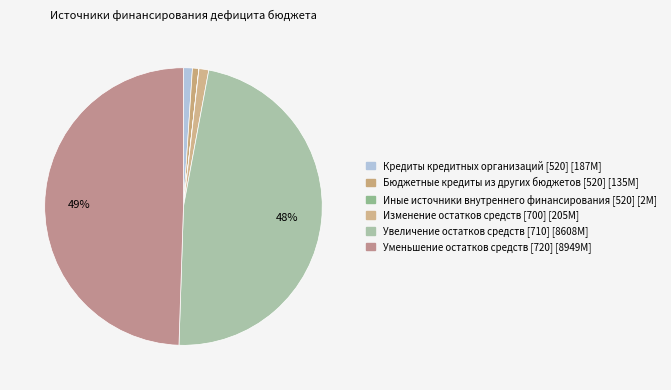

What is the largest slice in the pie chart?

Уменьшение остатков средств [720]